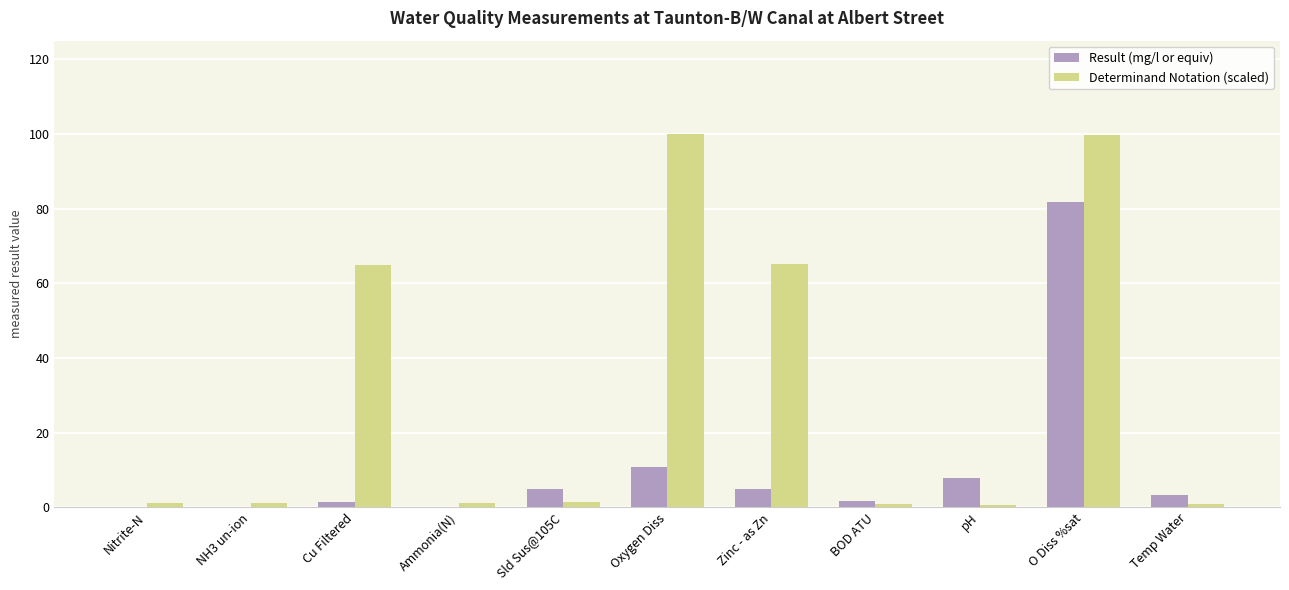

Between NH3 un-ion and Zinc - as Zn, which series saw the biggest shift?

Determinand Notation (scaled)